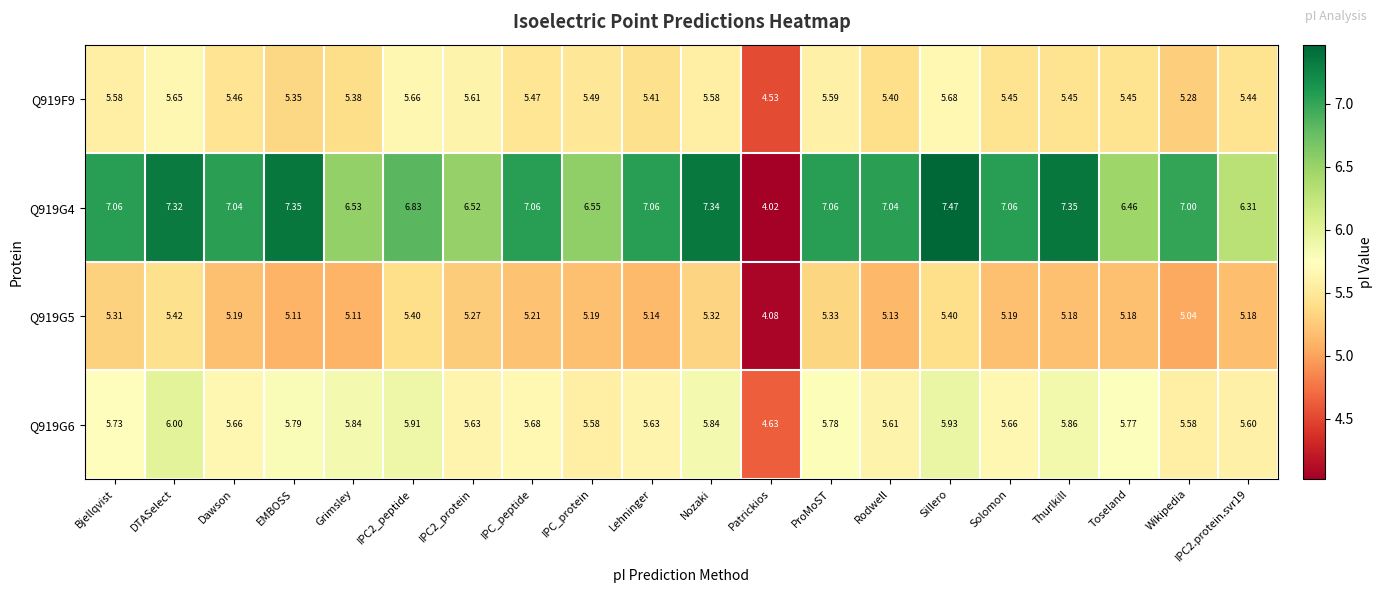

Which label corresponds to the smallest value in the chart?

Patrickios